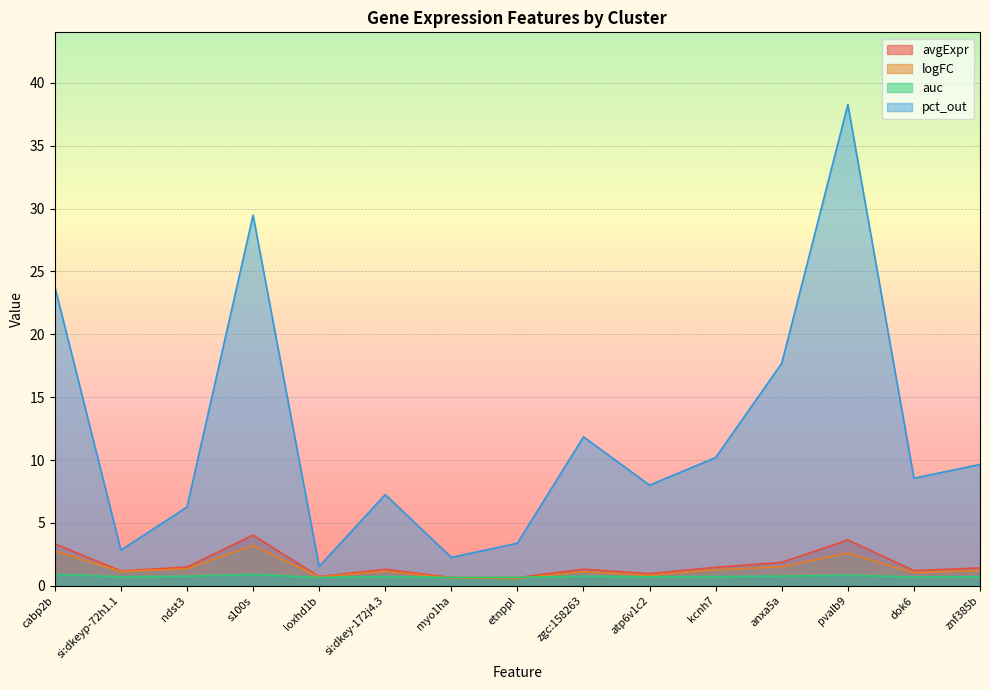

Reading left to right, list all the values displayed in this chart.

avgExpr: 3.3	1.2	1.5	4.0	0.7	1.3	0.7	0.7	1.3	1.0	1.5	1.9	3.6	1.2	1.4
logFC: 2.8	1.1	1.4	3.2	0.7	1.2	0.6	0.6	1.1	0.8	1.3	1.5	2.6	1.0	1.2
auc: 0.9	0.7	0.8	0.9	0.7	0.7	0.7	0.7	0.8	0.7	0.7	0.8	0.8	0.7	0.7
pct_out: 23.8	2.8	6.3	29.5	1.5	7.3	2.3	3.4	11.8	8.0	10.2	17.7	38.3	8.6	9.7